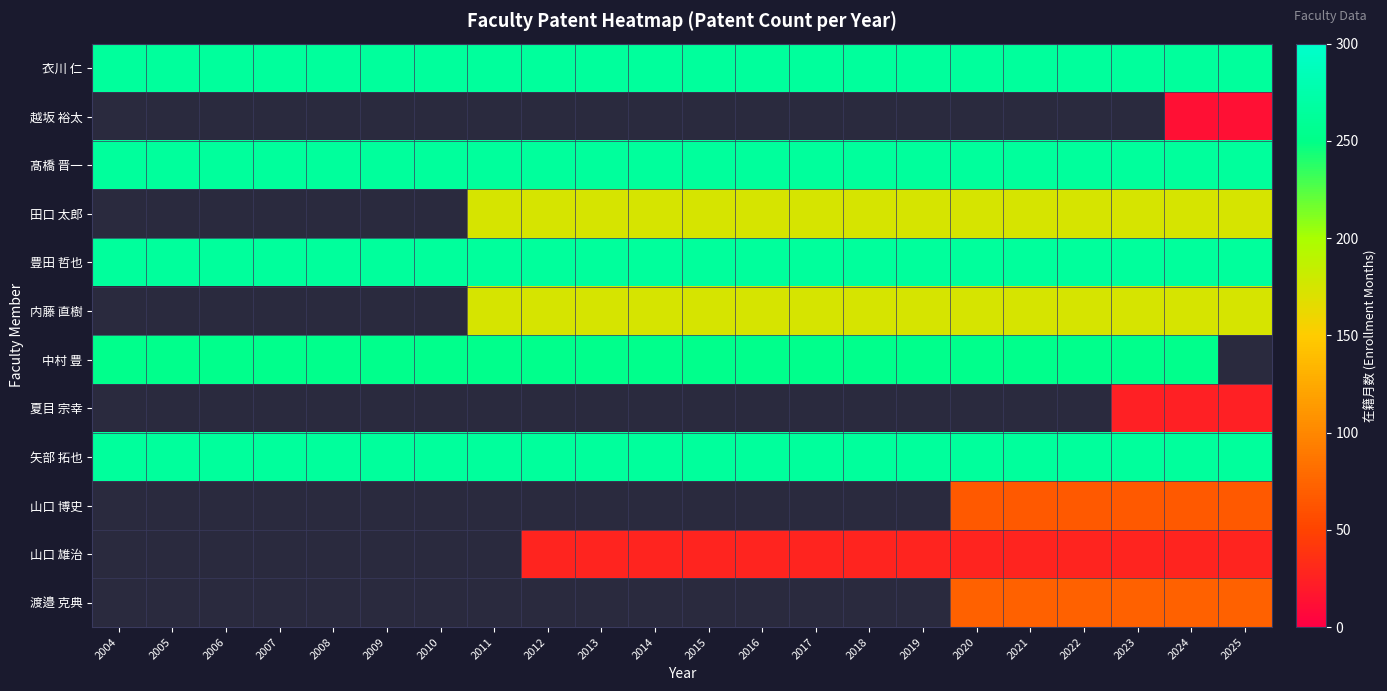

How many data points does each series have?

22